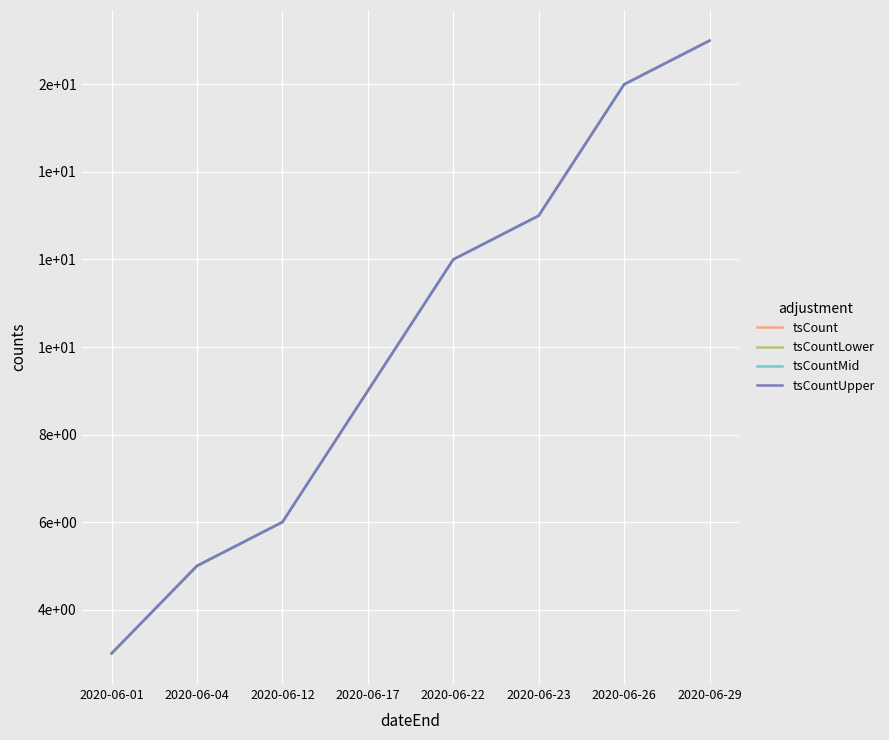

True or false: tsCountLower has more than 1 points higher than both neighbors.

False